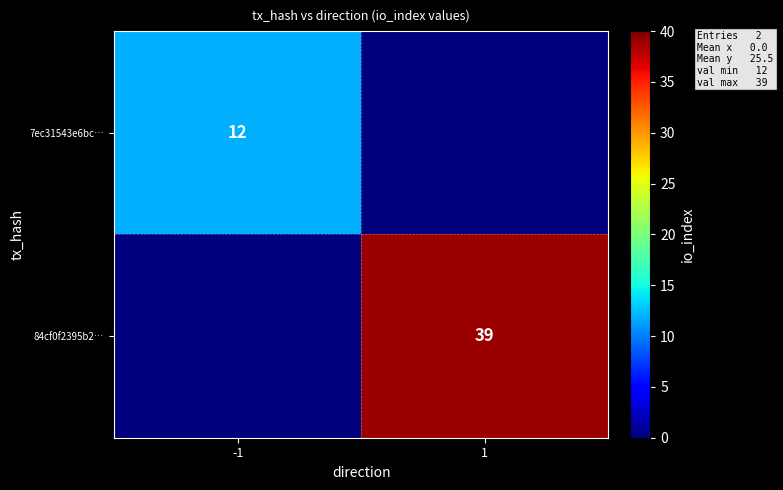

Is it true that 84cf0f2395b2… equals 21 at 1?

False